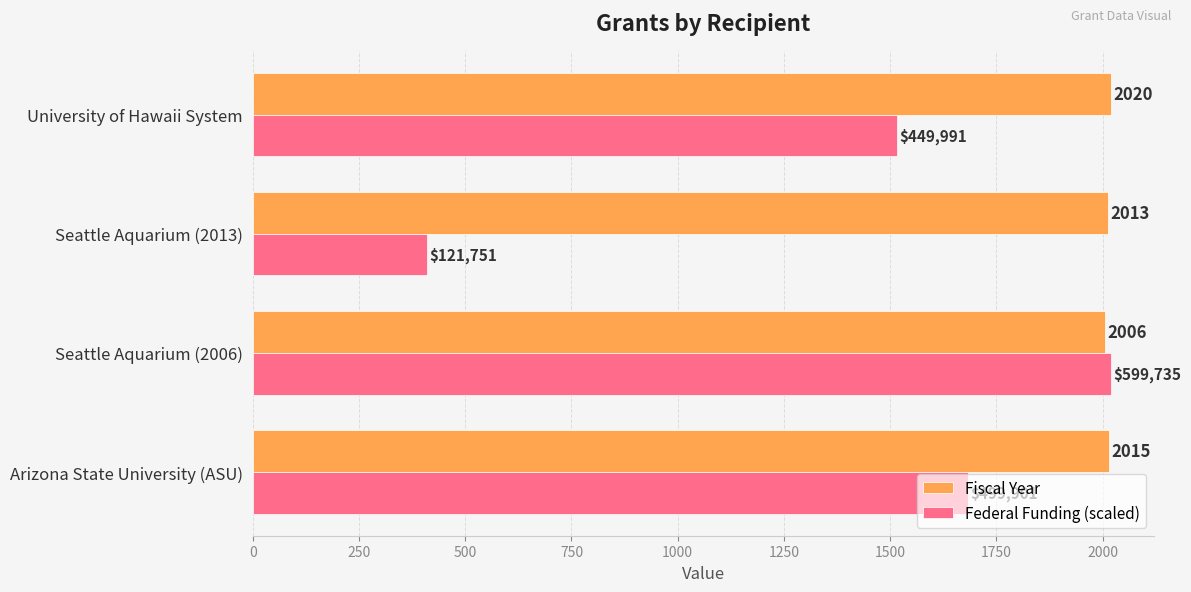

What is the difference between the Fiscal Year values at Seattle Aquarium (2013) and Arizona State University (ASU)?

2.0